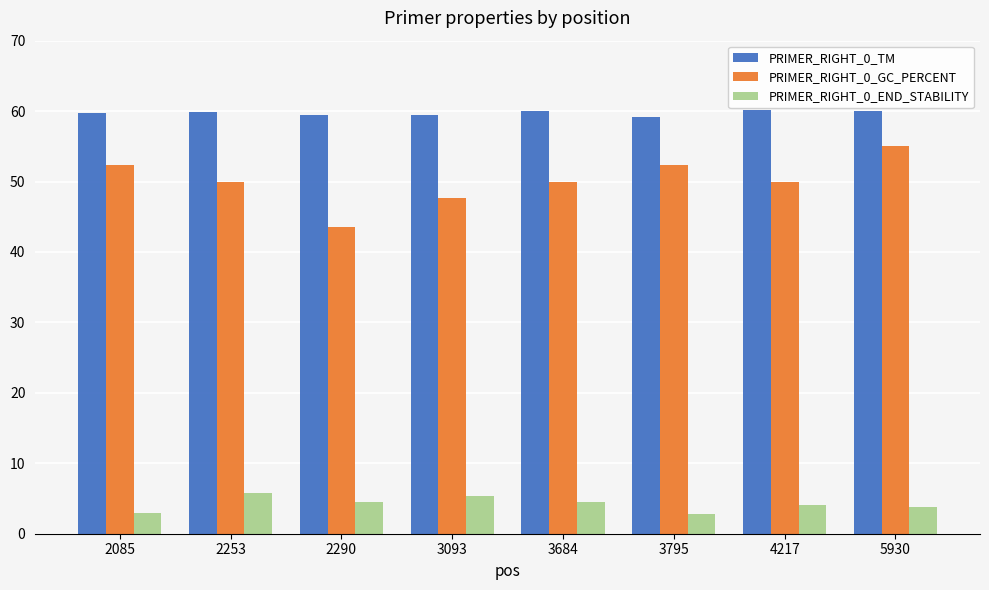

At which category is the sum across all series the highest?

5930